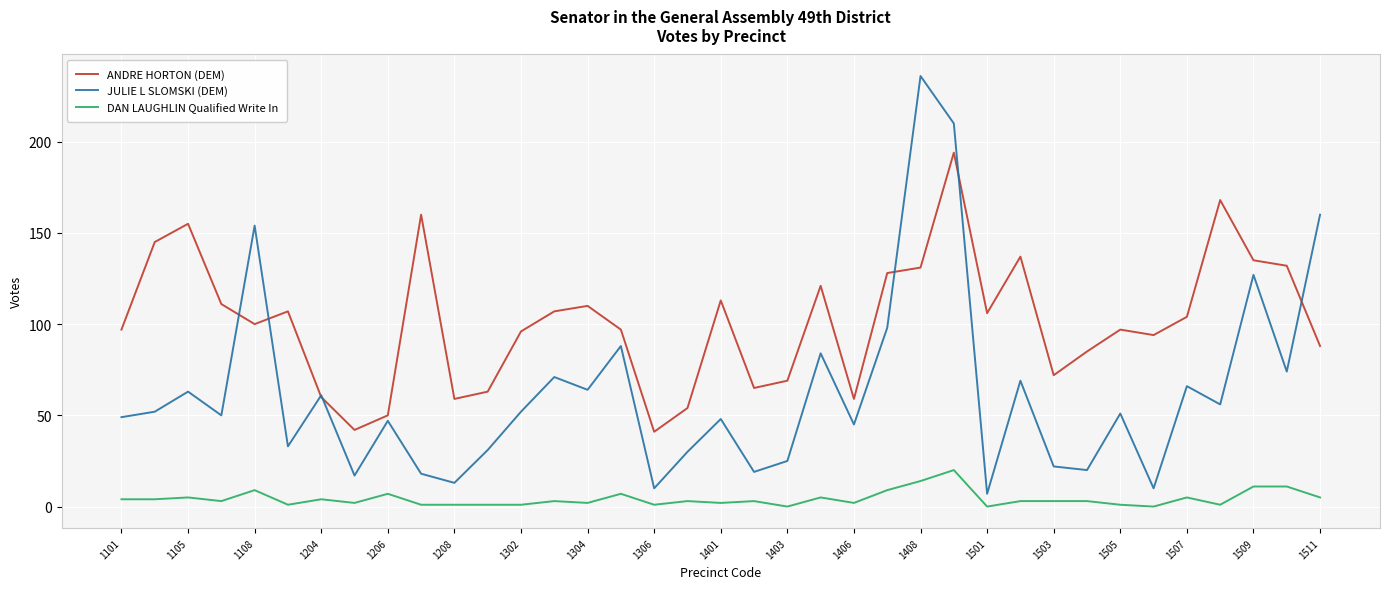

True or false: DAN LAUGHLIN Qualified Write In and JULIE L SLOMSKI (DEM) cross at least once.

False